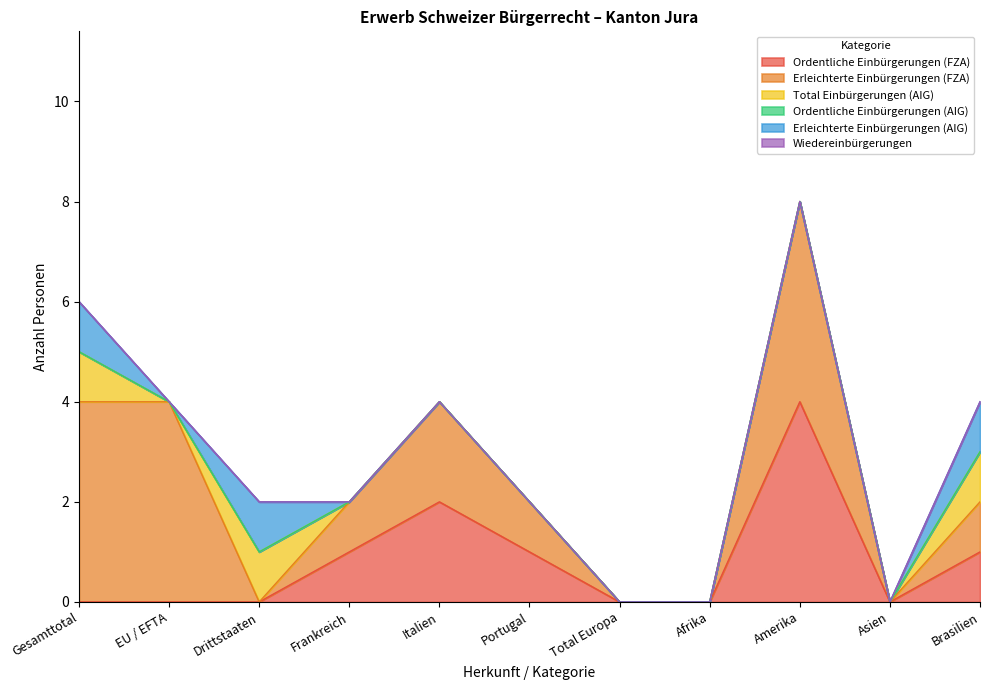

Reading left to right, list all the values displayed in this chart.

Ordentliche Einbürgerungen (FZA): Gesamttotal=0	EU / EFTA=0	Drittstaaten=0	Frankreich=1	Italien=2	Portugal=1	Total Europa=0	Afrika=0	Amerika=4	Asien=0	Brasilien=1
Erleichterte Einbürgerungen (FZA): Gesamttotal=4	EU / EFTA=4	Drittstaaten=0	Frankreich=1	Italien=2	Portugal=1	Total Europa=0	Afrika=0	Amerika=4	Asien=0	Brasilien=1
Total Einbürgerungen (AIG): Gesamttotal=1	EU / EFTA=0	Drittstaaten=1	Frankreich=0	Italien=0	Portugal=0	Total Europa=0	Afrika=0	Amerika=0	Asien=0	Brasilien=1
Ordentliche Einbürgerungen (AIG): Gesamttotal=0	EU / EFTA=0	Drittstaaten=0	Frankreich=0	Italien=0	Portugal=0	Total Europa=0	Afrika=0	Amerika=0	Asien=0	Brasilien=0
Erleichterte Einbürgerungen (AIG): Gesamttotal=1	EU / EFTA=0	Drittstaaten=1	Frankreich=0	Italien=0	Portugal=0	Total Europa=0	Afrika=0	Amerika=0	Asien=0	Brasilien=1
Wiedereinbürgerungen: Gesamttotal=0	EU / EFTA=0	Drittstaaten=0	Frankreich=0	Italien=0	Portugal=0	Total Europa=0	Afrika=0	Amerika=0	Asien=0	Brasilien=0